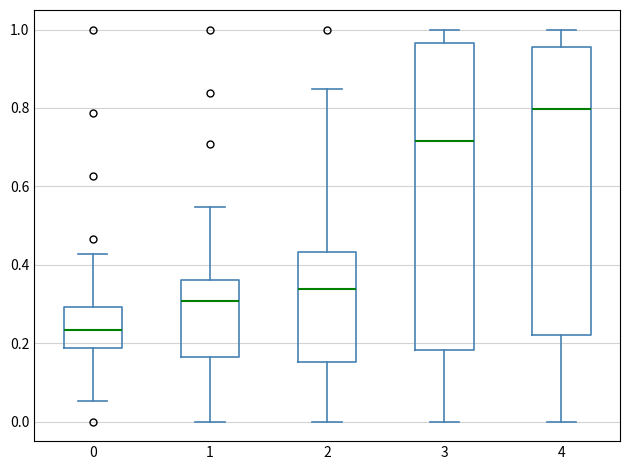

Reading left to right, transcribe this box plot: for each box, give where its median line is, the range the box spans, and where its two whiskers end, as read against the y-axis. The values are not printed on the chart, so give them approximately, as read against the axis.

0: median 0.24, box 0.18 to 0.30, whiskers 0.06 to 0.42
1: median 0.30, box 0.16 to 0.36, whiskers 0.00 to 0.54
2: median 0.34, box 0.16 to 0.44, whiskers 0.00 to 0.84
3: median 0.72, box 0.18 to 0.96, whiskers 0.00 to 1.00
4: median 0.80, box 0.22 to 0.96, whiskers 0.00 to 1.00